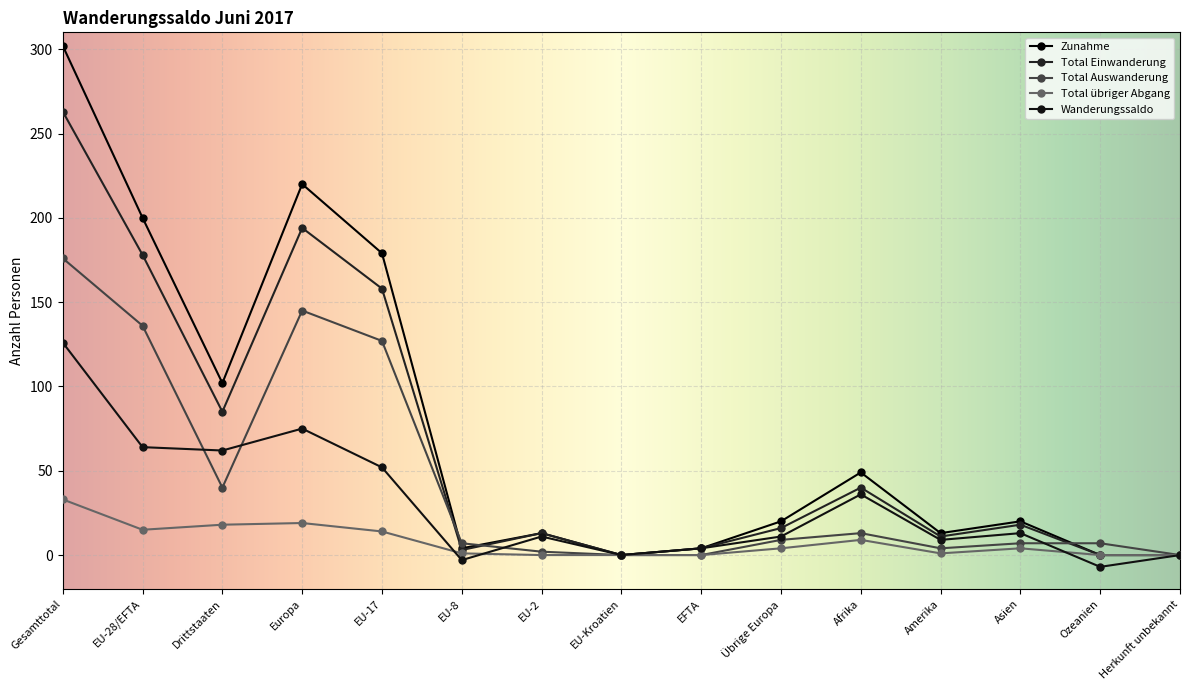

Reading right to left, what are all the values shown in this chart?

Zunahme: 0	0	20	13	49	20	4	0	13	4	179	220	102	200	302
Total Einwanderung: 0	0	18	11	40	16	4	0	13	3	158	194	85	178	263
Total Auswanderung: 0	7	7	4	13	9	0	0	2	7	127	145	40	136	176
Total übriger Abgang: 0	0	4	1	9	4	0	0	0	1	14	19	18	15	33
Wanderungssaldo: 0	-7	13	9	36	11	4	0	11	-3	52	75	62	64	126